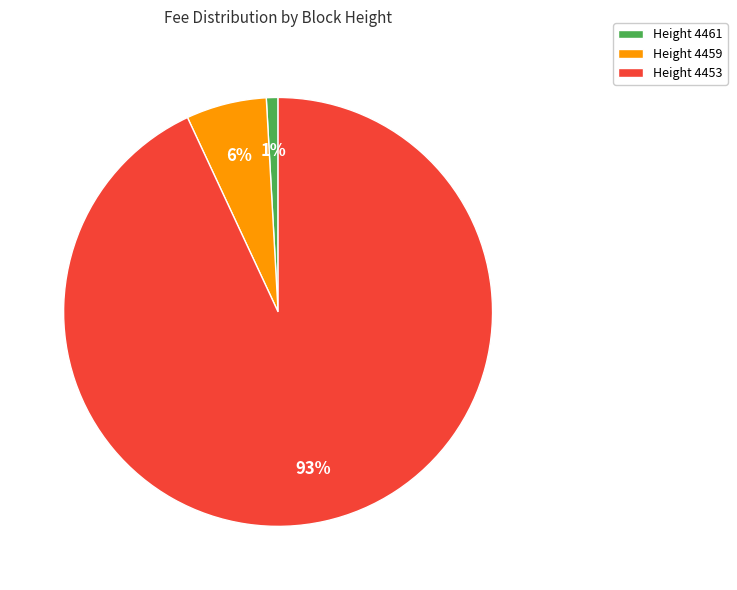

What is the largest slice in the pie chart?

Height 4453